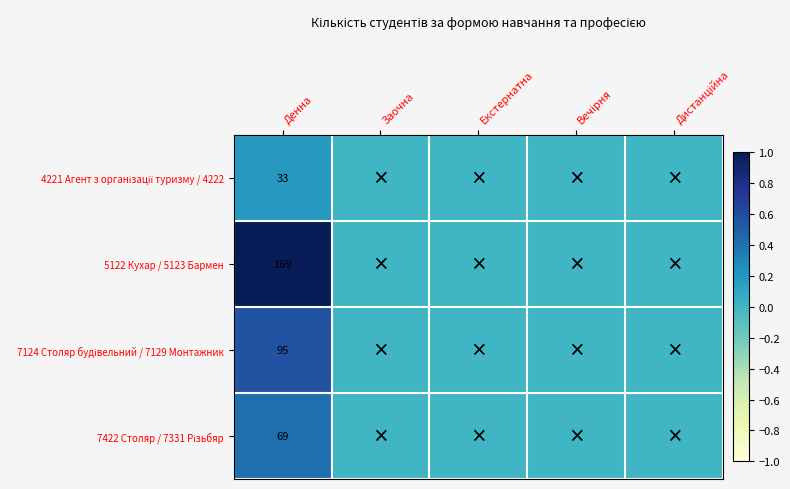

Is it true that 5122 Кухар / 5123 Бармен equals 169 at Денна?

True